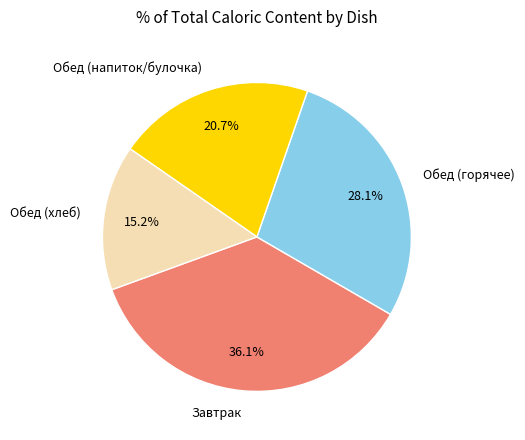

What is the ratio of the value at Обед (горячее) to the value at Обед (напиток/булочка)?

1.4